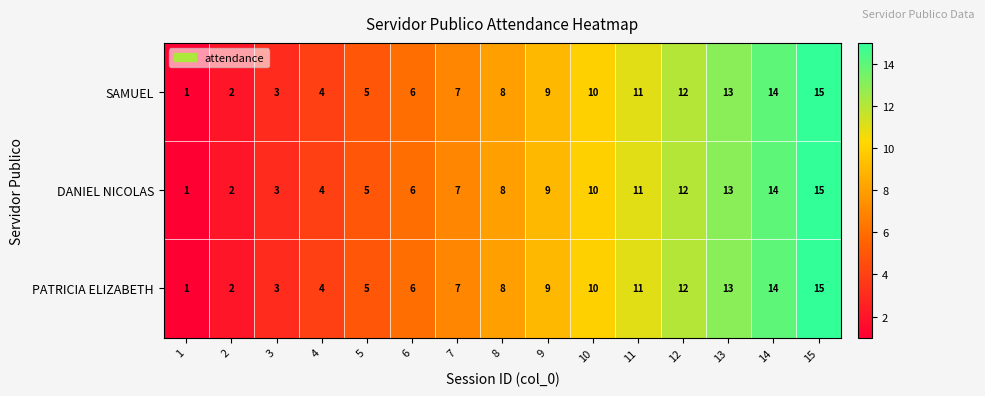

At which category is the sum across all series the highest?

15